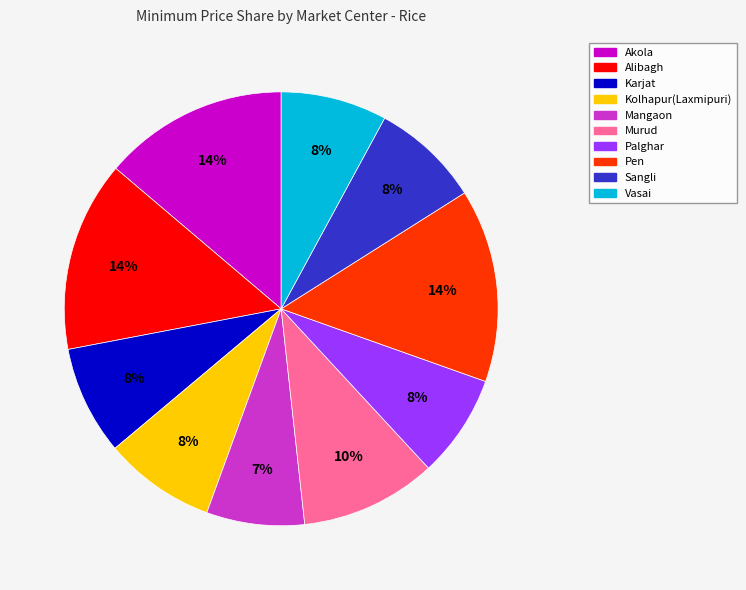

What percentage is the Pen slice, to the nearest percent?

14%